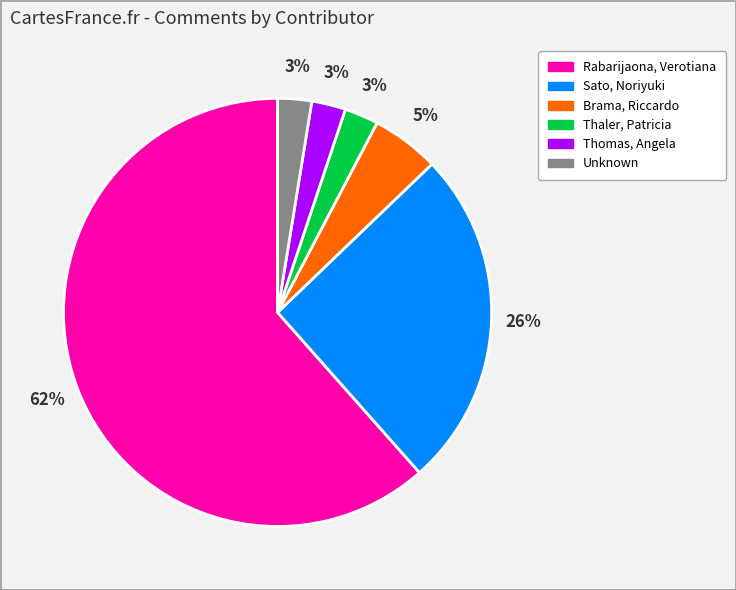

Does any single category account for the majority?

Yes